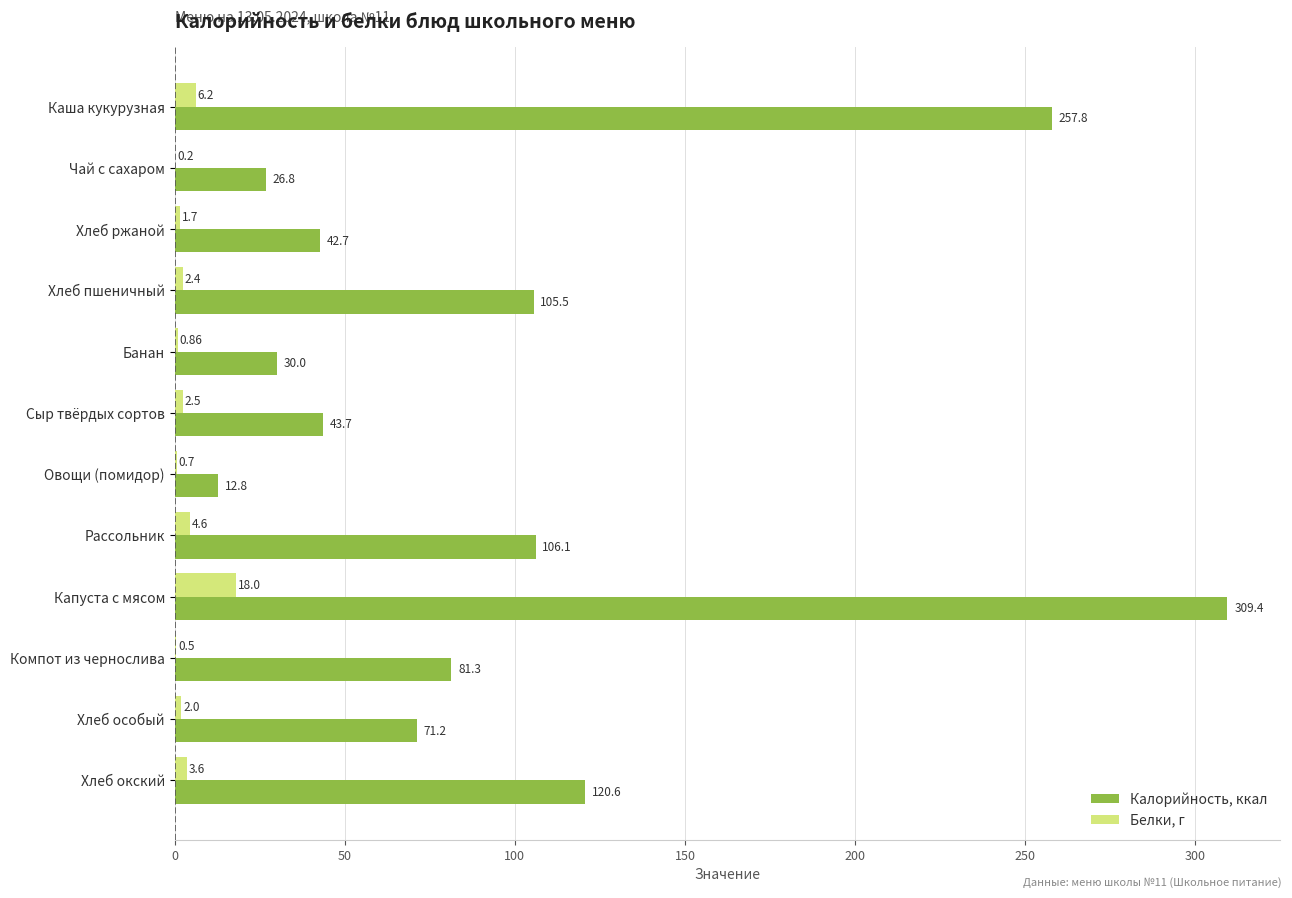

Which category has the highest value in the Белки, г series?

Капуста с мясом